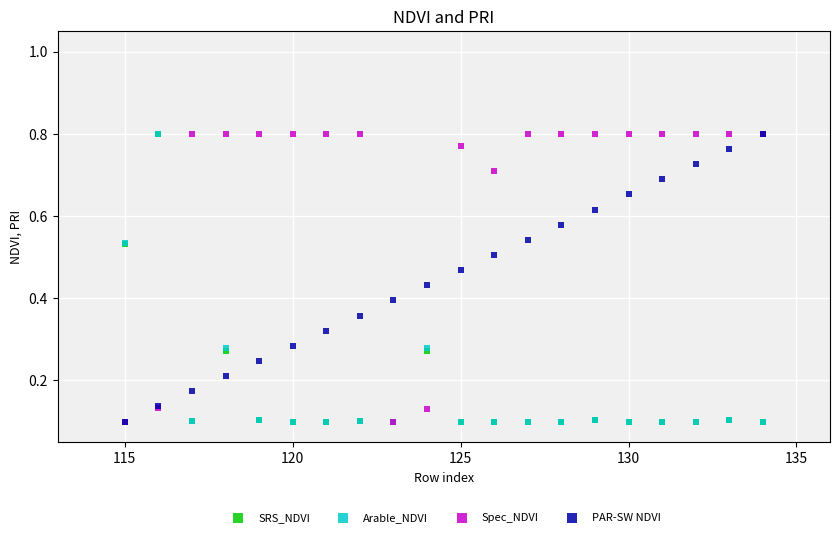

What are all the series names shown in the legend?

SRS_NDVI, Arable_NDVI, Spec_NDVI, PAR-SW NDVI